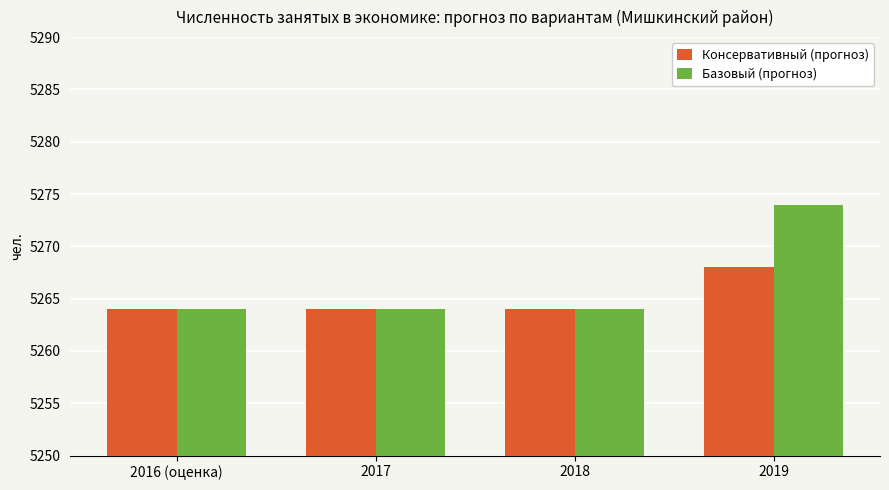

Reading left to right, extract all data points from this chart.

Консервативный (прогноз): 2016 (оценка)=5264	2017=5264	2018=5264	2019=5268
Базовый (прогноз): 2016 (оценка)=5264	2017=5264	2018=5264	2019=5274